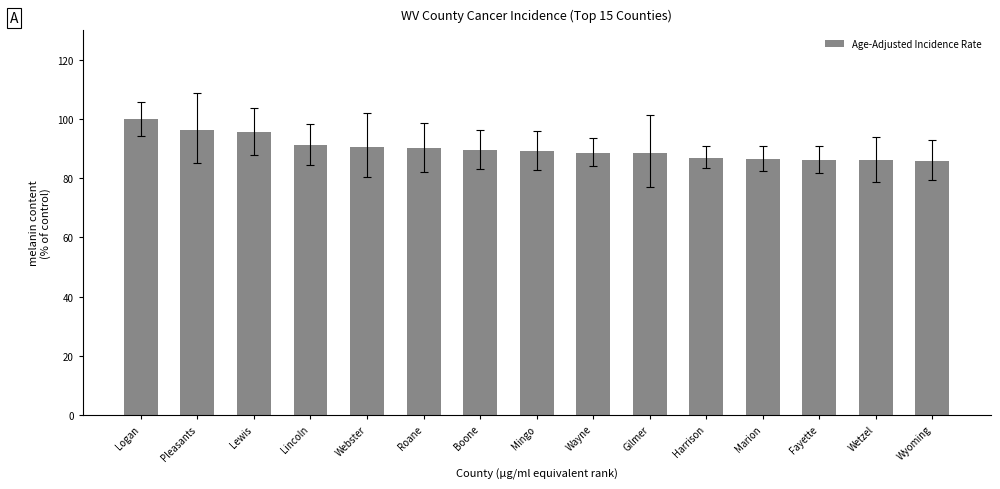

Approximately how many times larger is the value at Lewis compared to Pleasants?

1.0